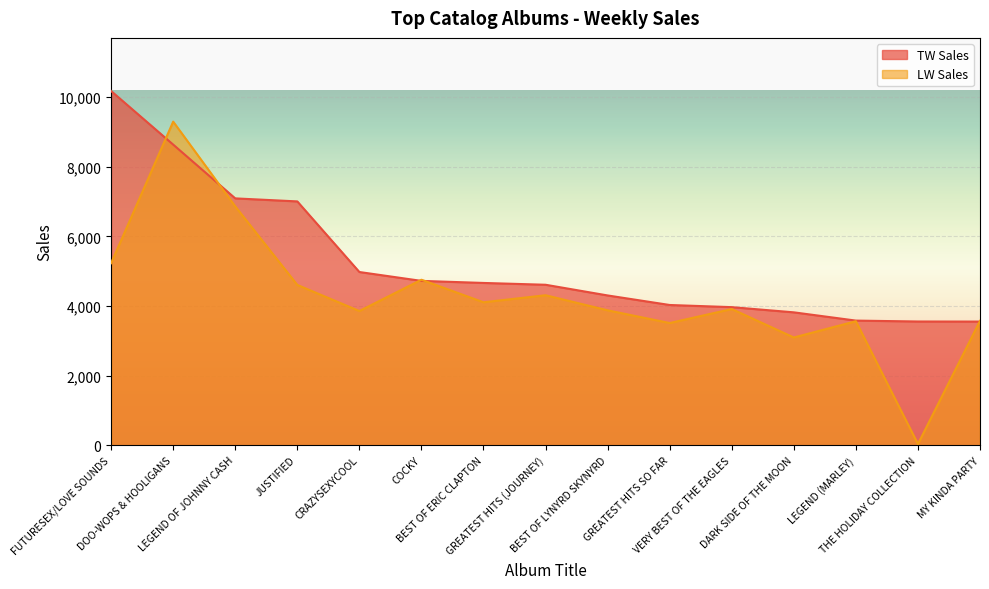

Which series has the widest spread of values?

LW Sales